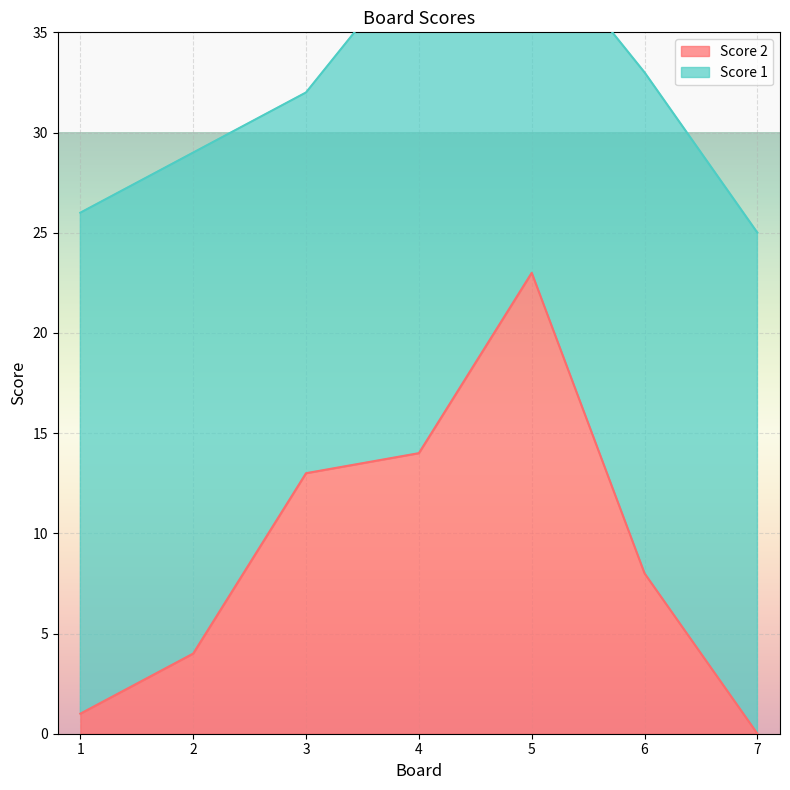

The value at 2 is 5. True or false?

False